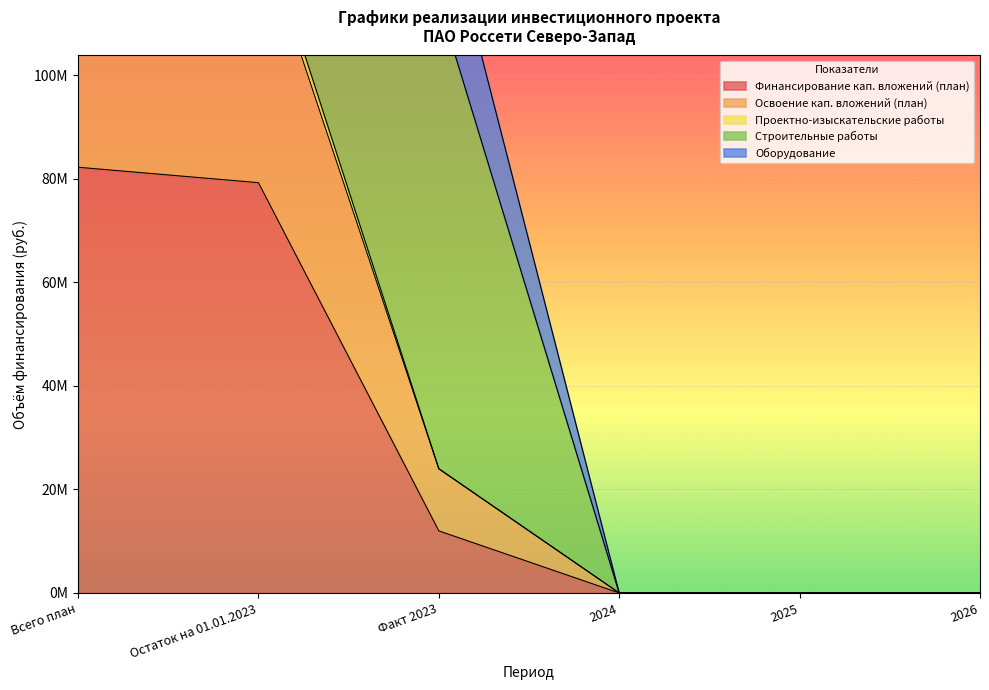

Rank the categories by Освоение кап. вложений (план) value from highest to lowest.

Всего план, Остаток на 01.01.2023, Факт 2023, 2024, 2025, 2026